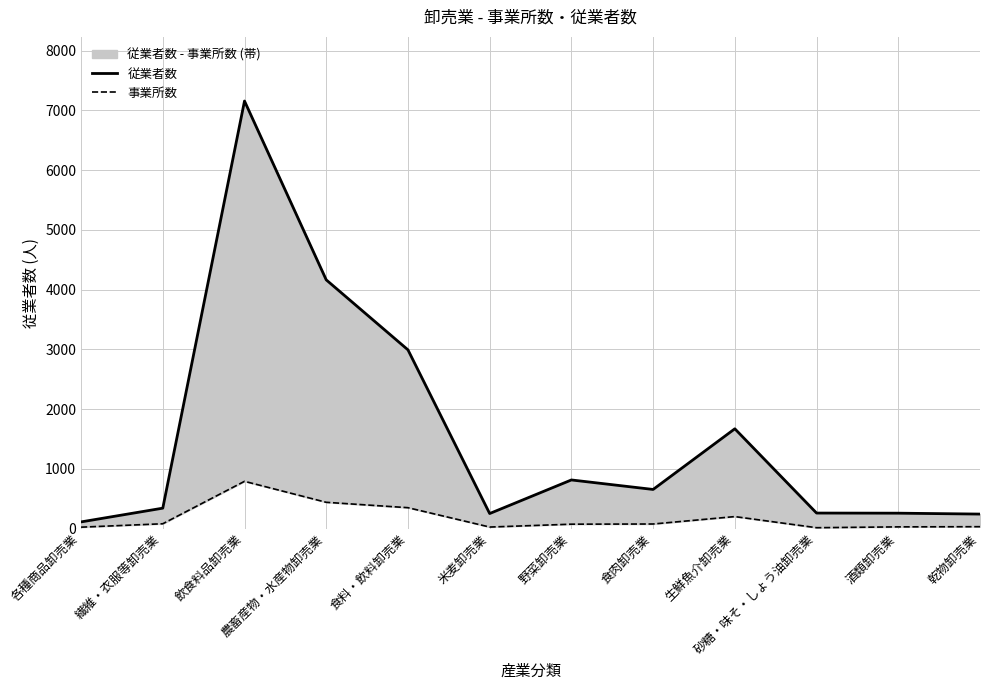

Which series has the widest spread of values?

従業者数